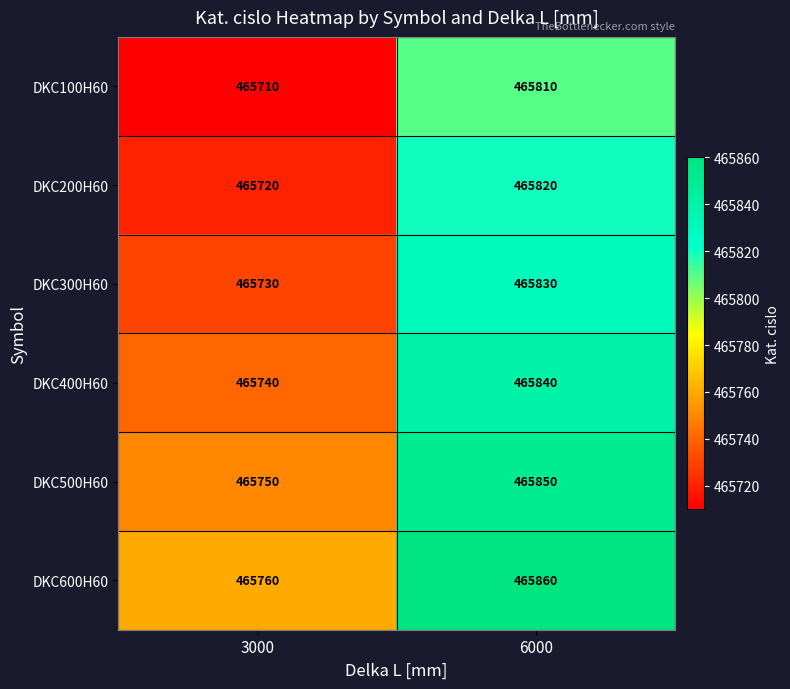

Rank the series by their maximum value, from highest to lowest.

DKC600H60, DKC500H60, DKC400H60, DKC300H60, DKC200H60, DKC100H60